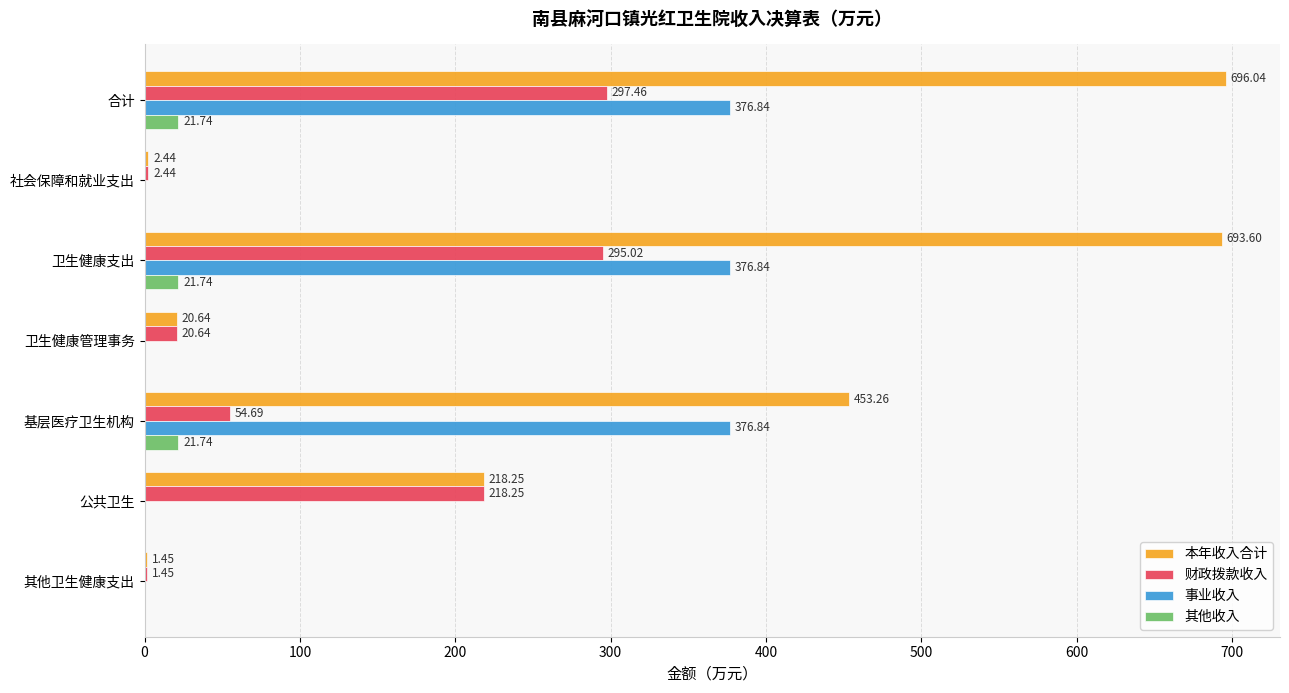

Which series changed the most between 社会保障和就业支出 and 基层医疗卫生机构?

本年收入合计